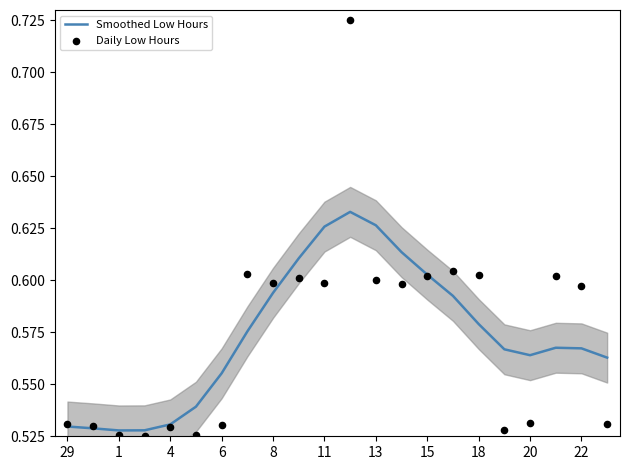

Which series has the widest spread of Y values?

Daily Low Hours